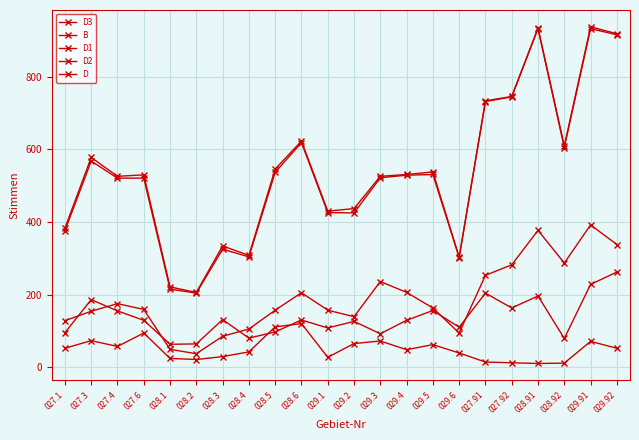

Does the chart have visible grid lines?

Yes